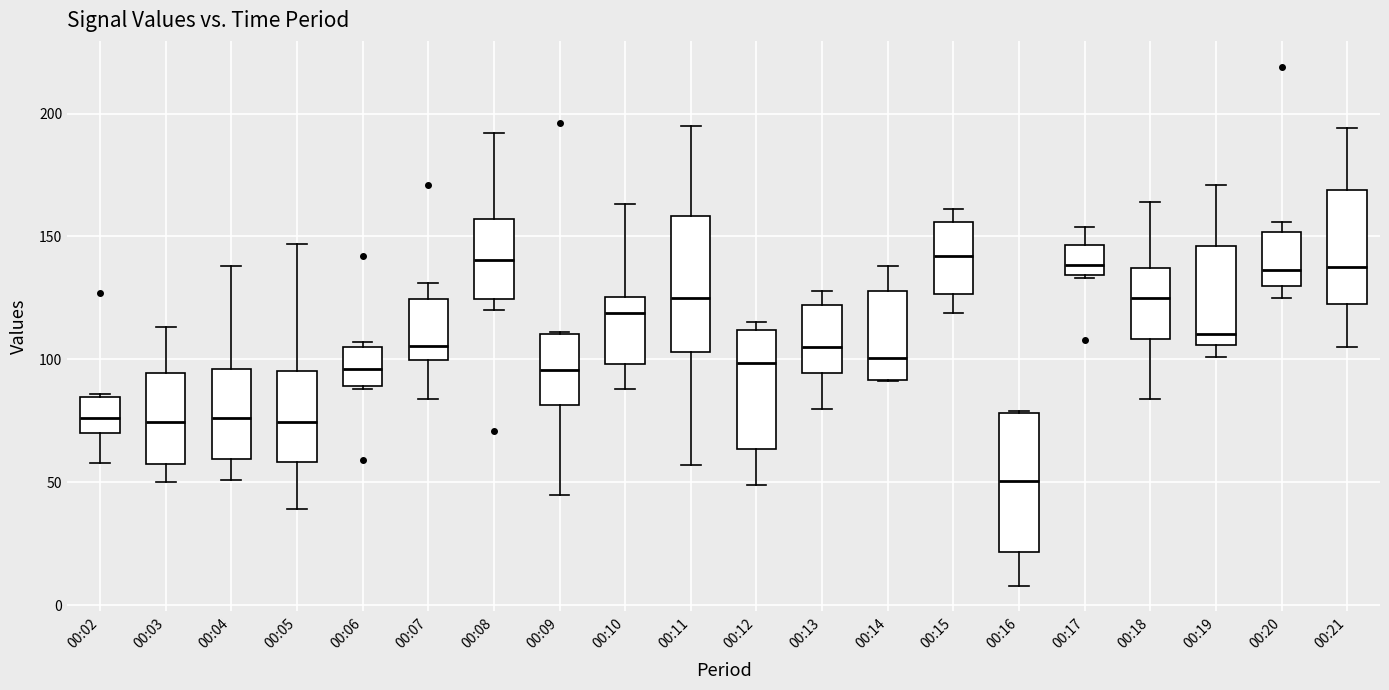

Where does the upper whisker of the box for 00:21 end on the y-axis? The values are not printed on the chart, so give them approximately, as read against the axis.

195